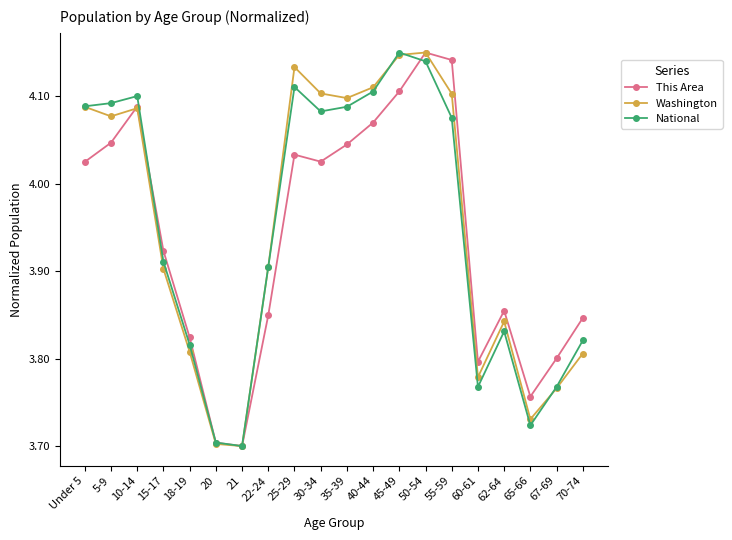

True or false: National has a value of 7.3 at 35-39.

False